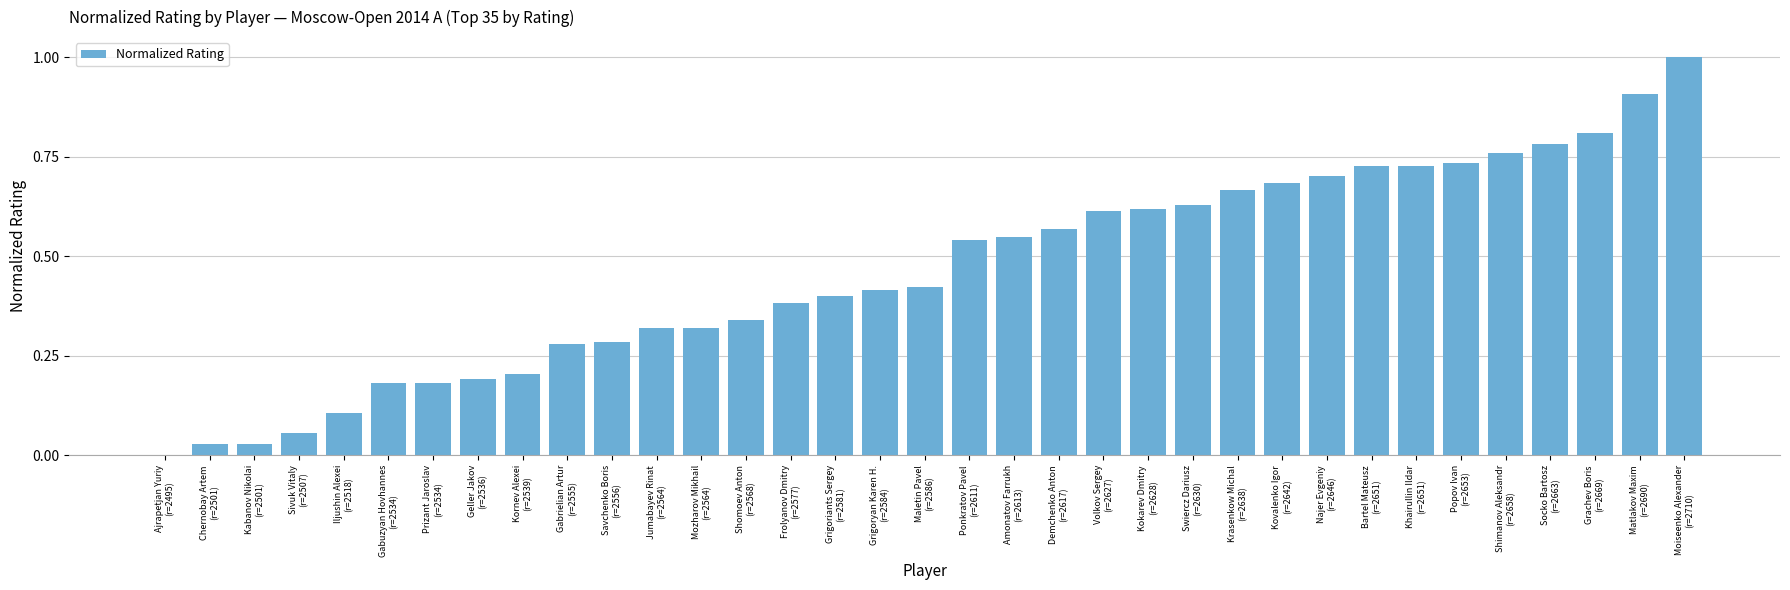

What is the sum of all values?

16.1